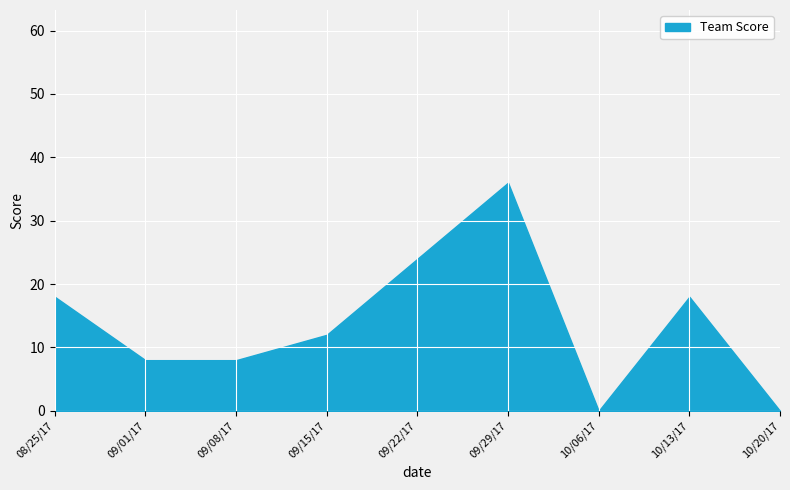

What is the difference between the maximum and minimum values?

36